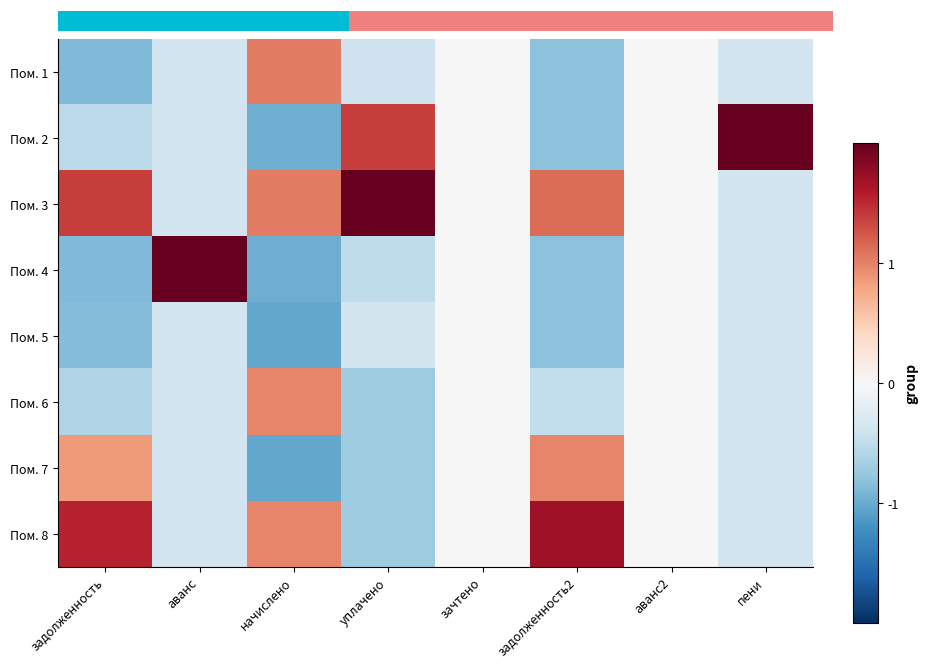

What is the difference between the second highest and second lowest values in the Пом. 1 series?

0.8